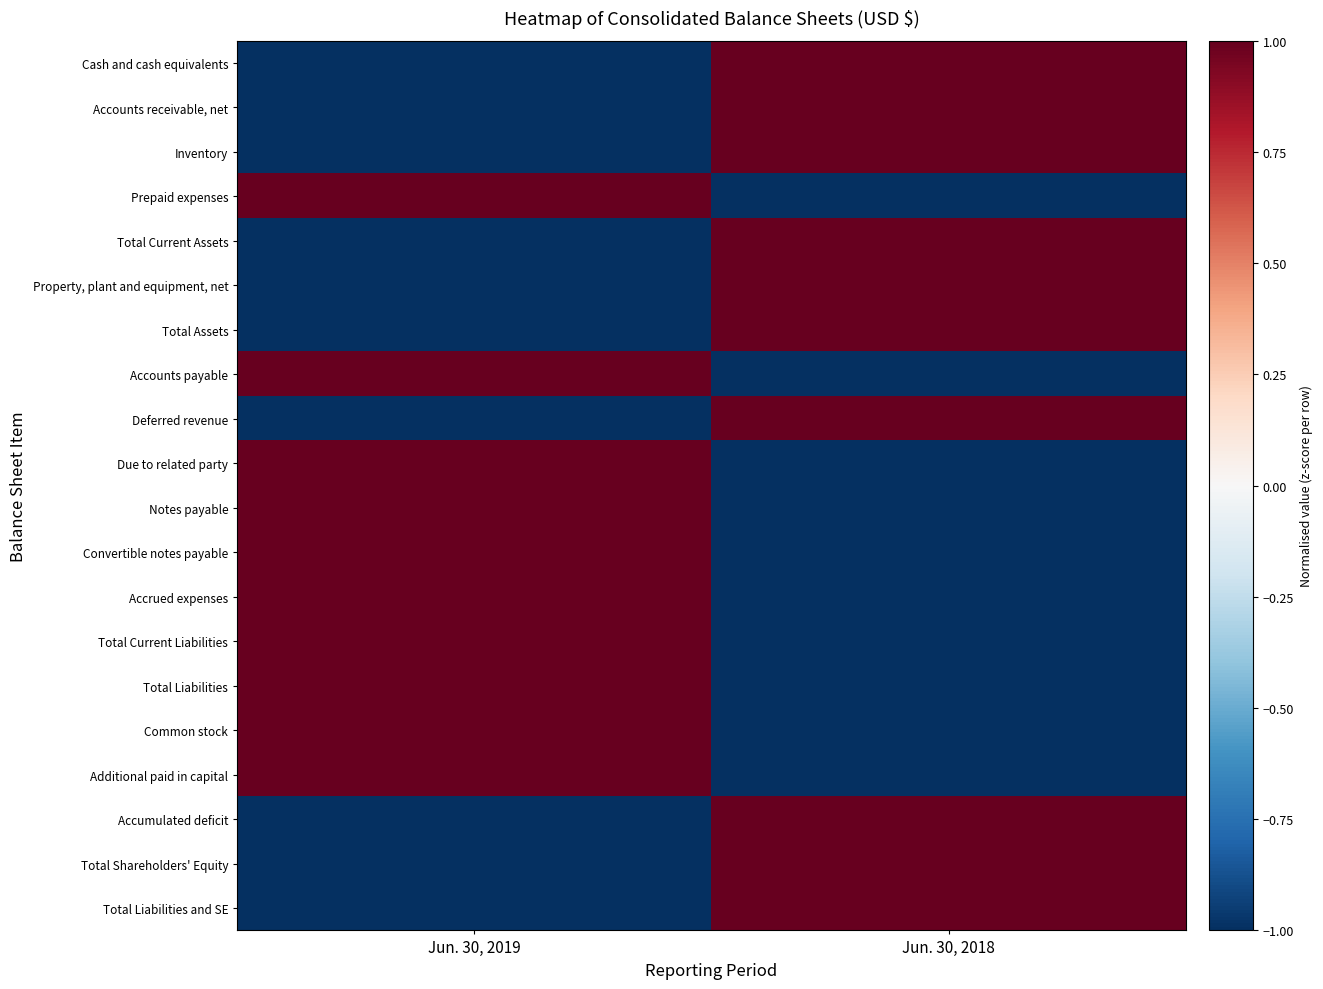

Rank the series at Jun. 30, 2019 from lowest to highest value.

Cash and cash equivalents, Accounts receivable, net, Inventory, Total Current Assets, Property, plant and equipment, net, Total Assets, Deferred revenue, Accumulated deficit, Total Shareholders' Equity, Total Liabilities and SE, Prepaid expenses, Accounts payable, Due to related party, Notes payable, Convertible notes payable, Accrued expenses, Total Current Liabilities, Total Liabilities, Common stock, Additional paid in capital